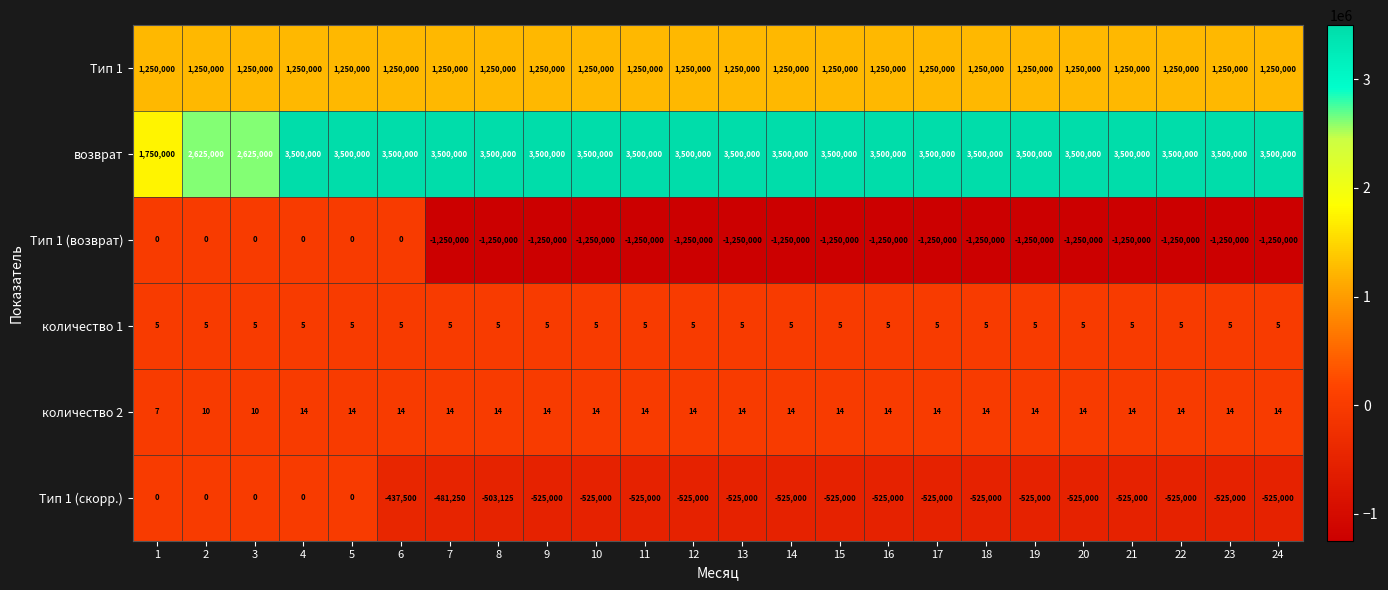

Which series has the largest range (max minus min)?

возврат